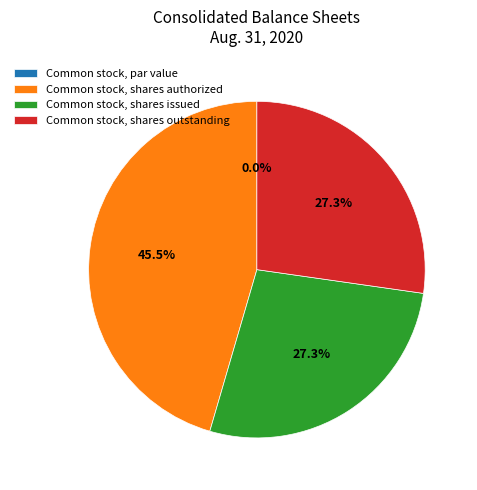

Does any single category account for the majority?

No